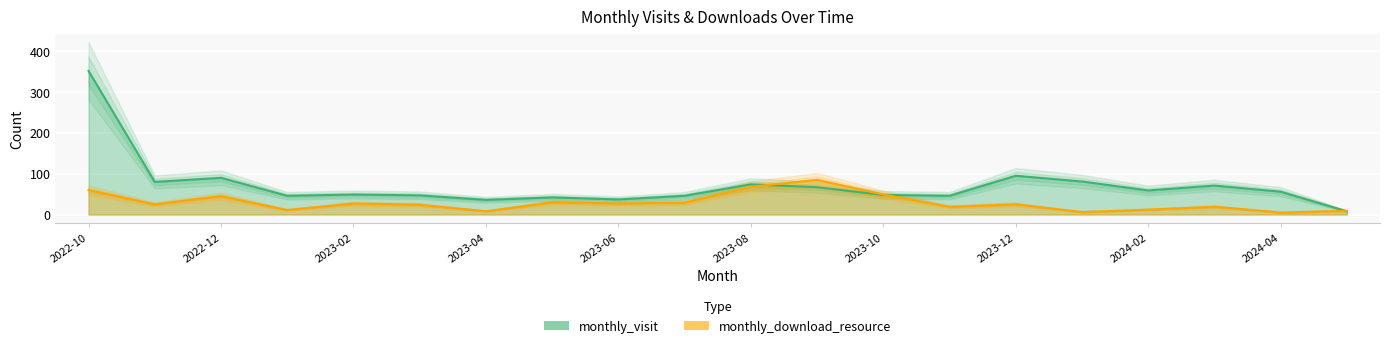

Which category has the highest value in the monthly_download_resource series?

2023-09